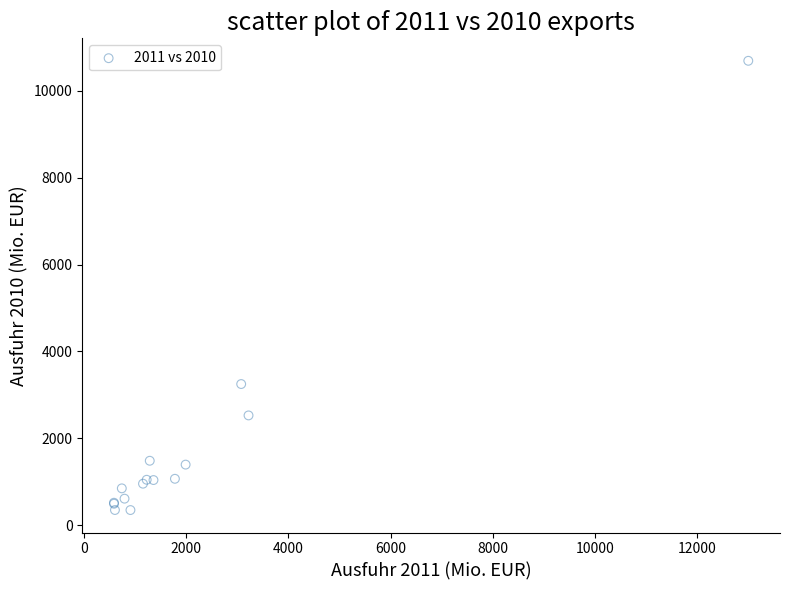

What Y value in the scatter plot is closest to 5520?

3248.7